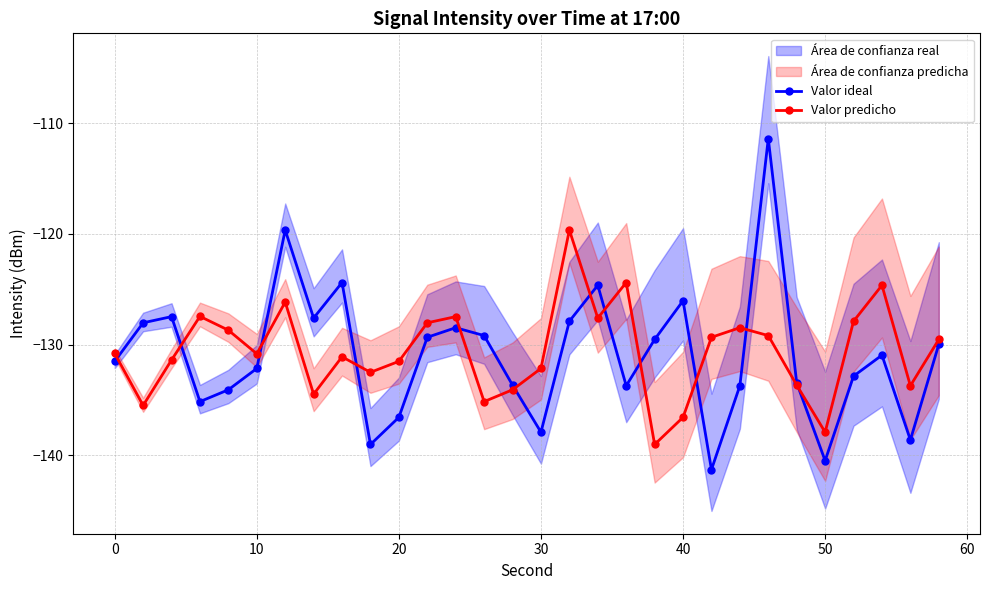

Is this an area chart (filled region under the line)?

No